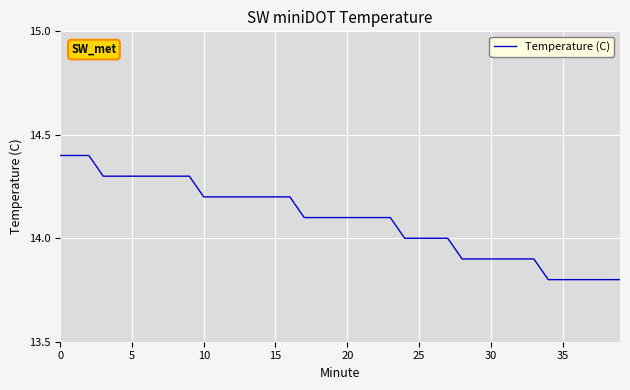

What is the difference between the maximum and minimum values?

0.6